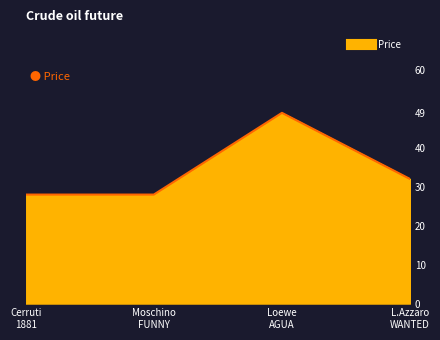

What is the difference between the maximum and minimum values?

21